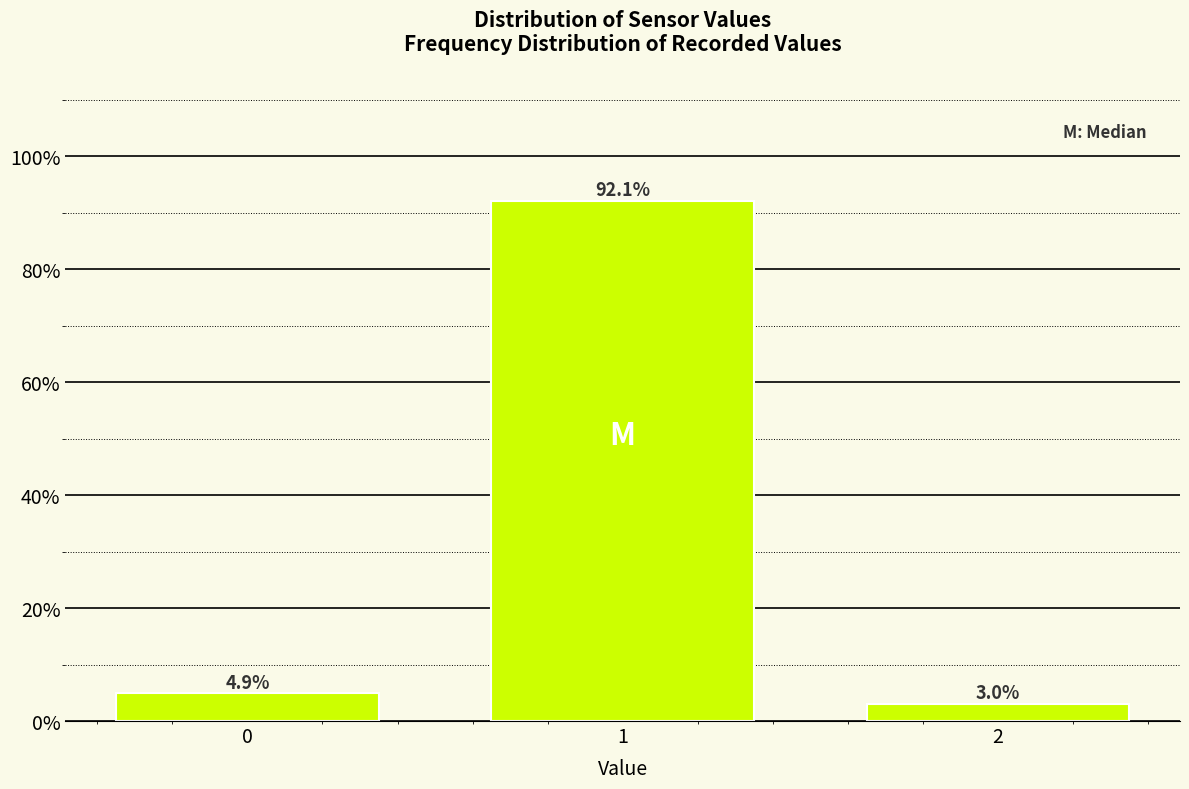

Reading left to right, what are all the values shown in this chart?

4.9	92.1	3.0